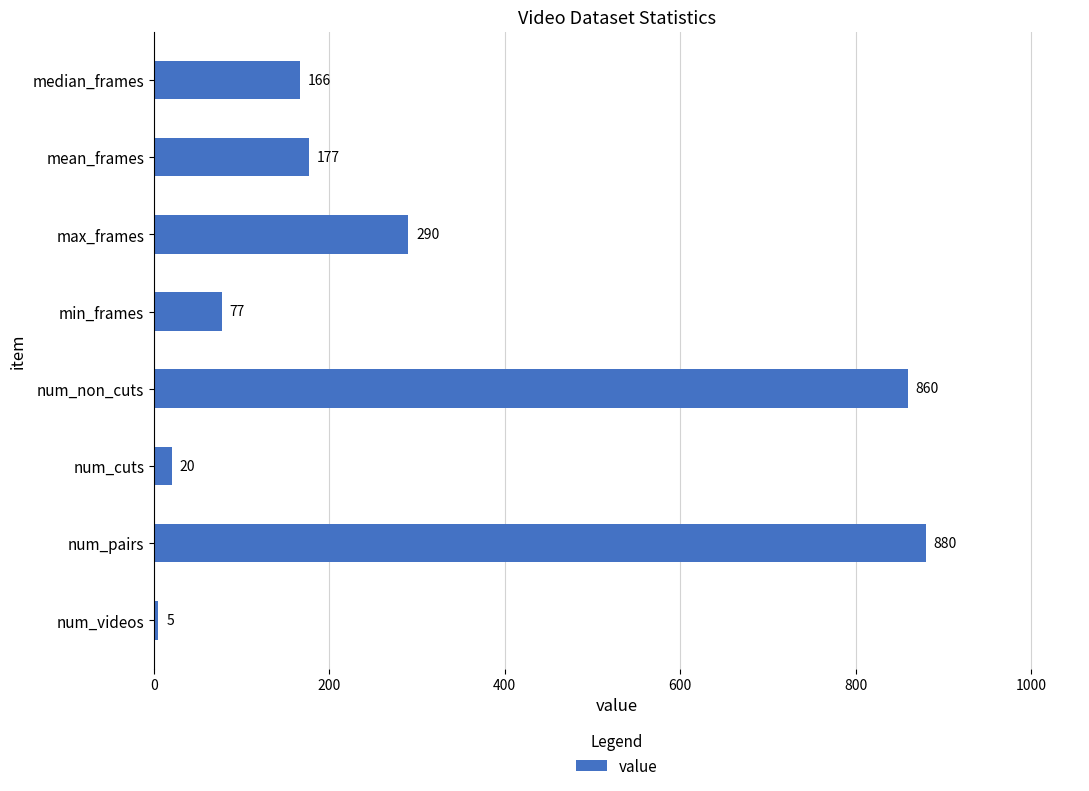

Rank the categories by value from lowest to highest.

num_videos, num_cuts, min_frames, median_frames, mean_frames, max_frames, num_non_cuts, num_pairs